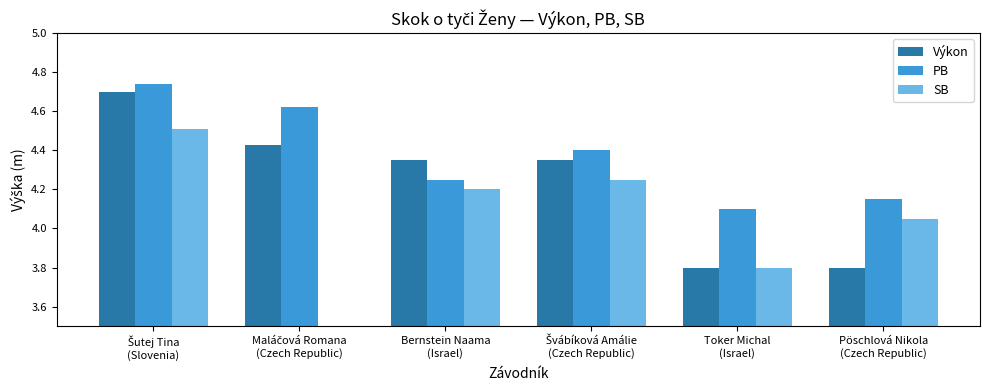

What is the sum of all PB values?

26.3